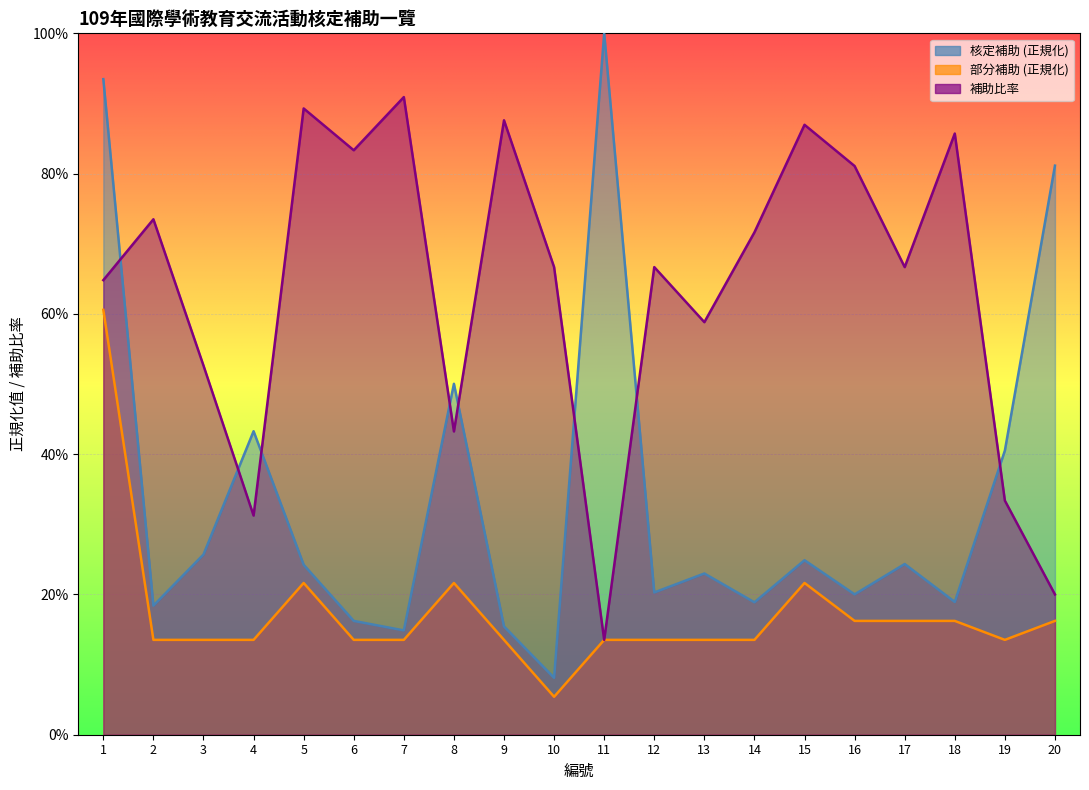

The value of 部分補助 at 19 is 0.1. True or false?

False